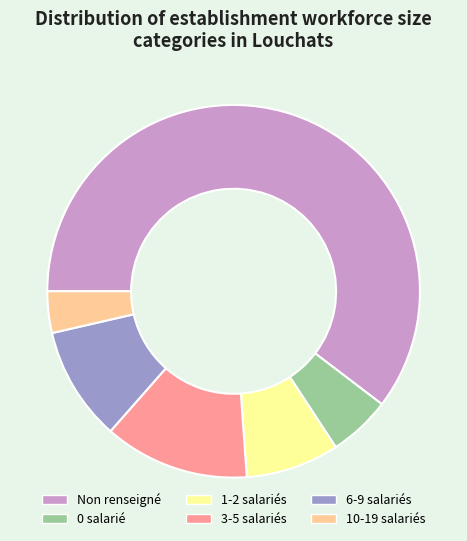

Is Non renseigné the majority of the pie?

Yes